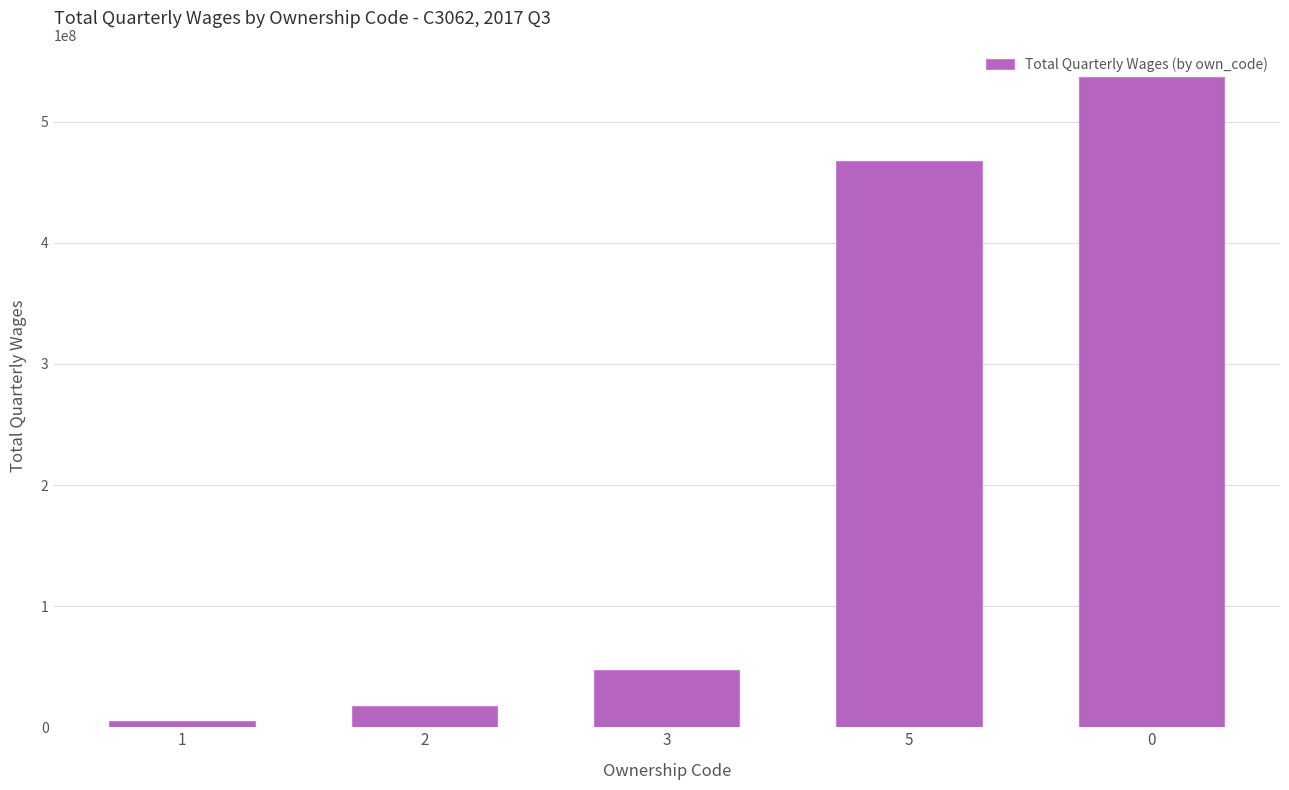

What is the difference between the maximum and second lowest values?

519288586